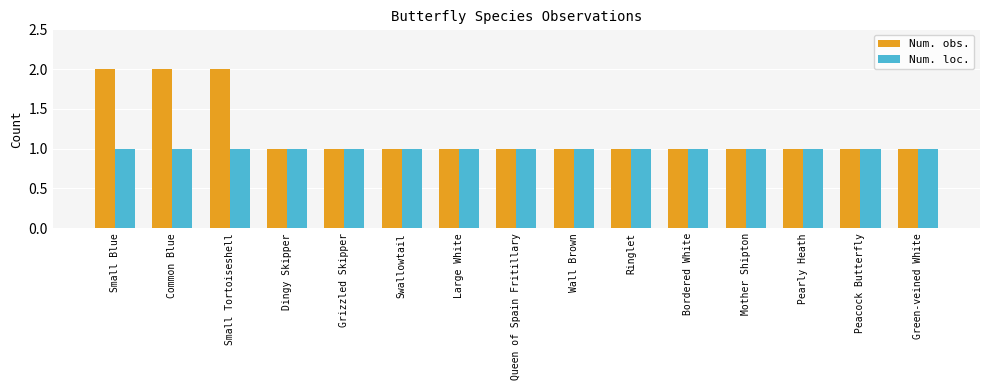

Is it true that Num. loc. equals 0 at Common Blue?

False